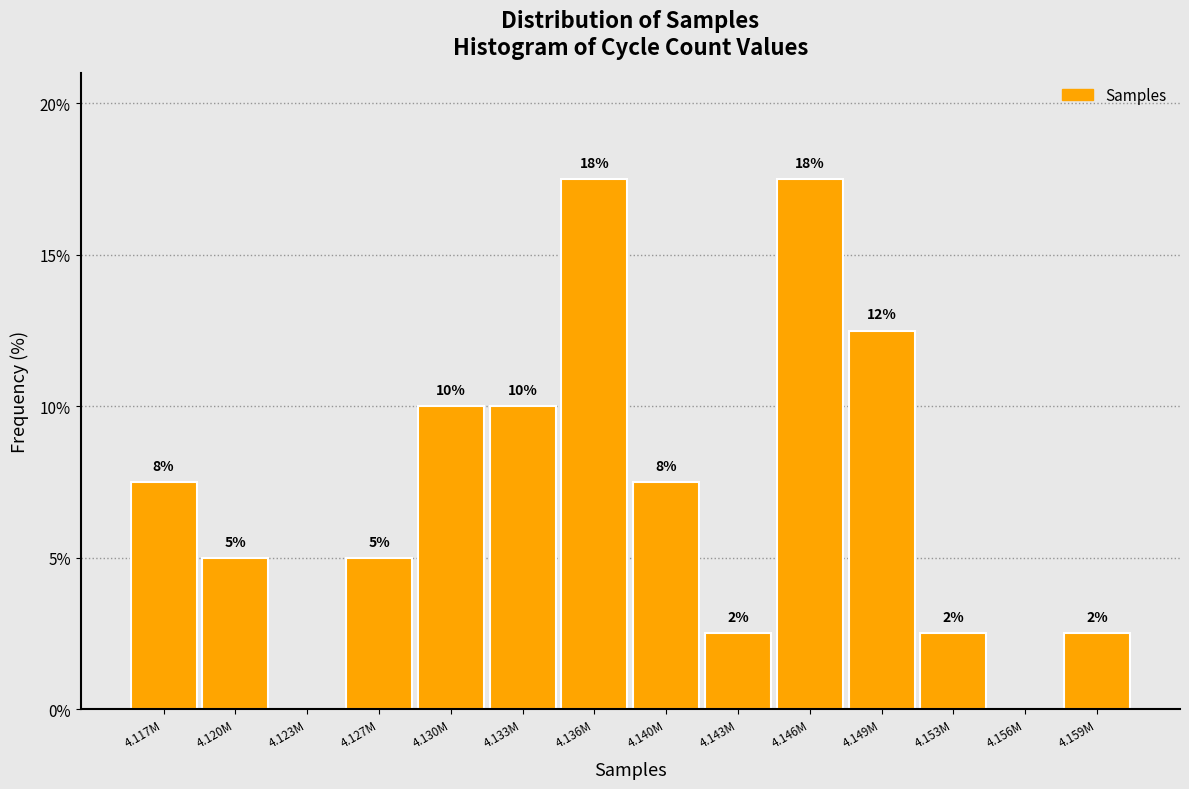

Are the bars horizontal?

No